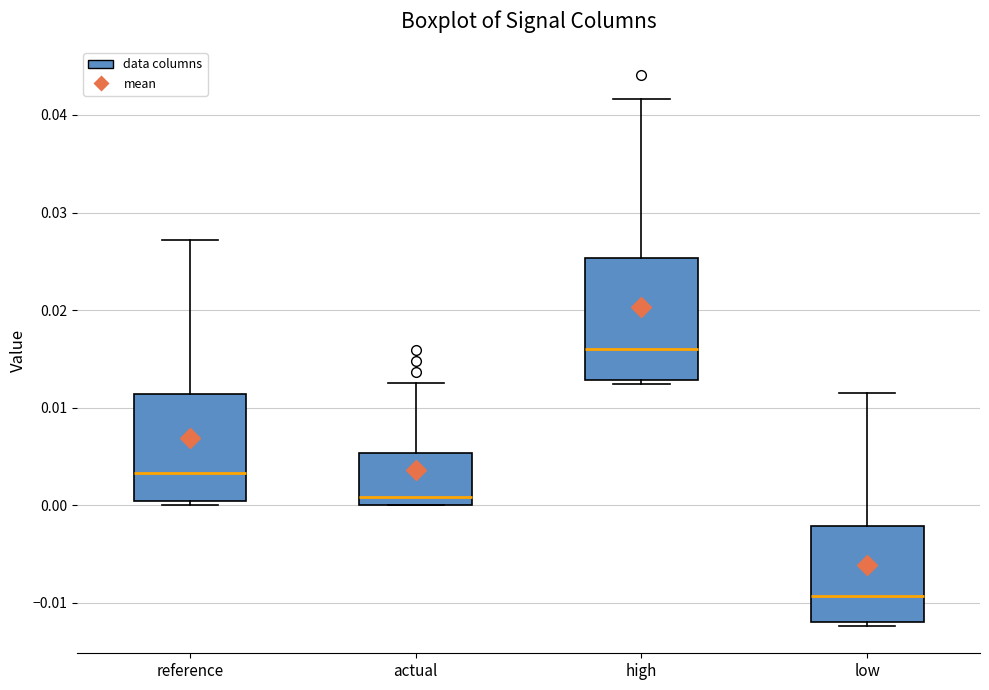

Where does the median line of the box for low sit on the y-axis? The values are not printed on the chart, so give them approximately, as read against the axis.

-0.009